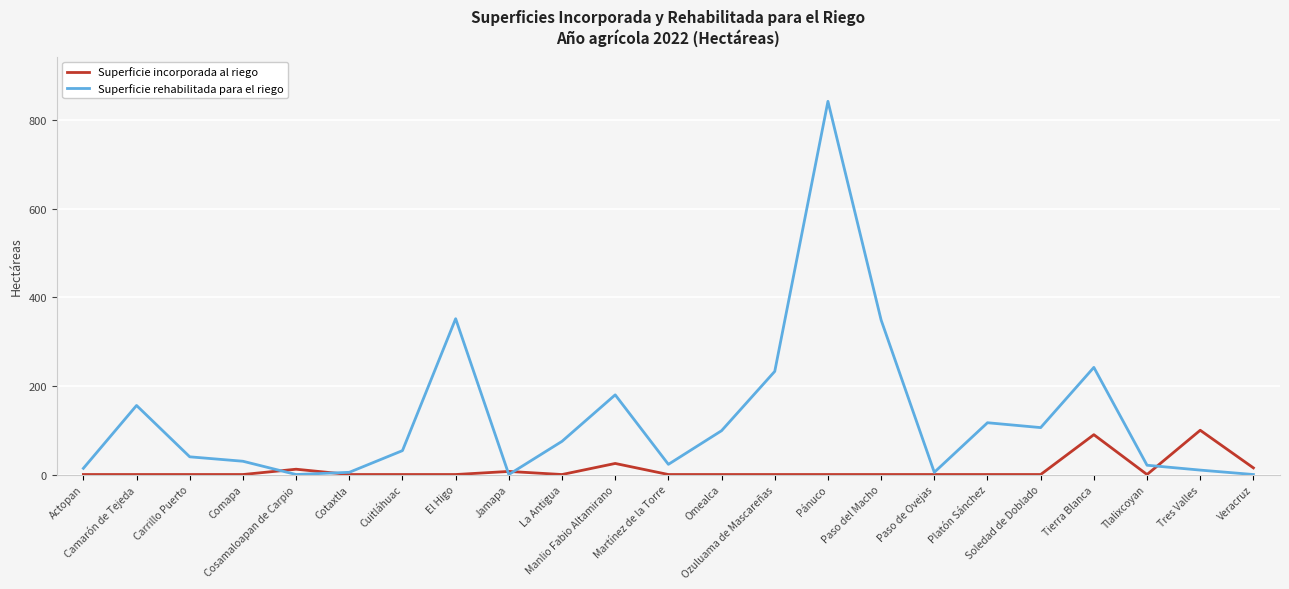

What is the greatest value displayed?

843